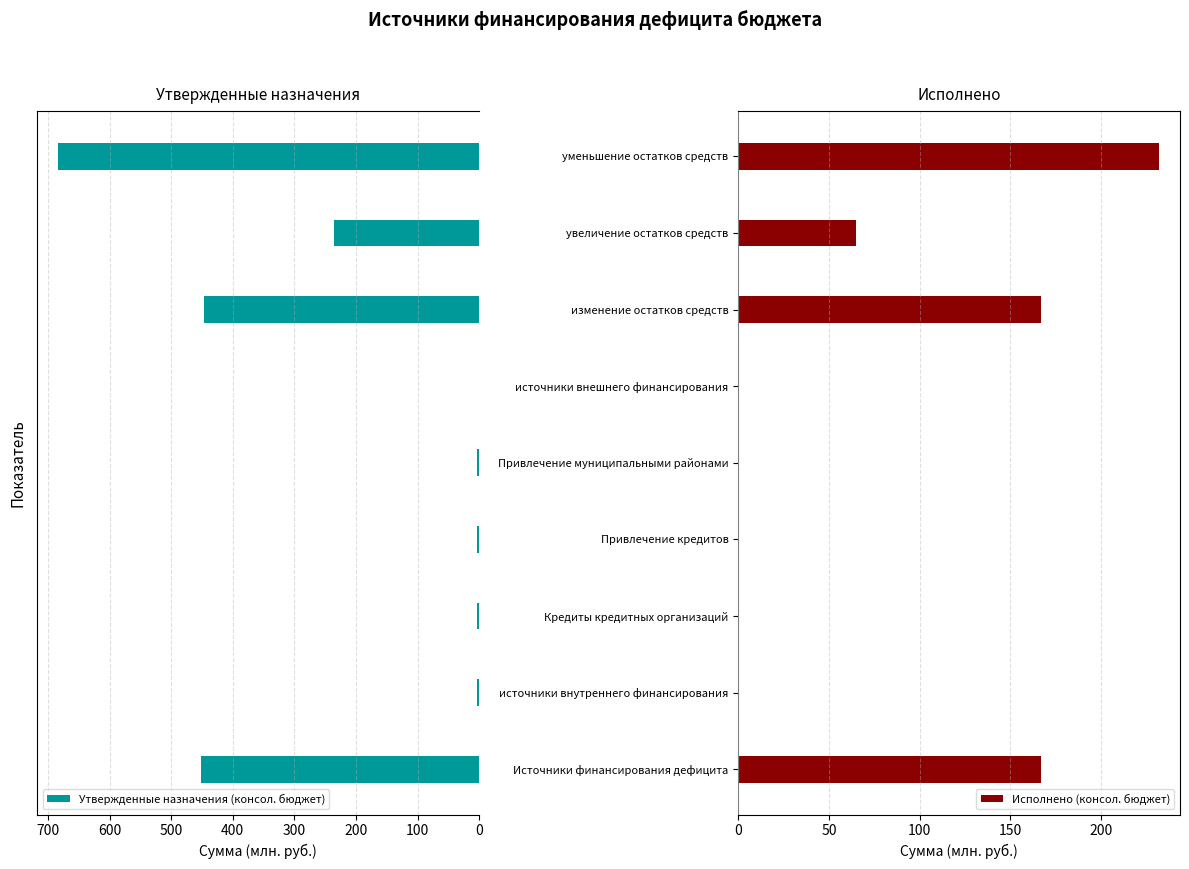

What is the sum of all Утвержденные назначения (консол. бюджет) values?

1833.3